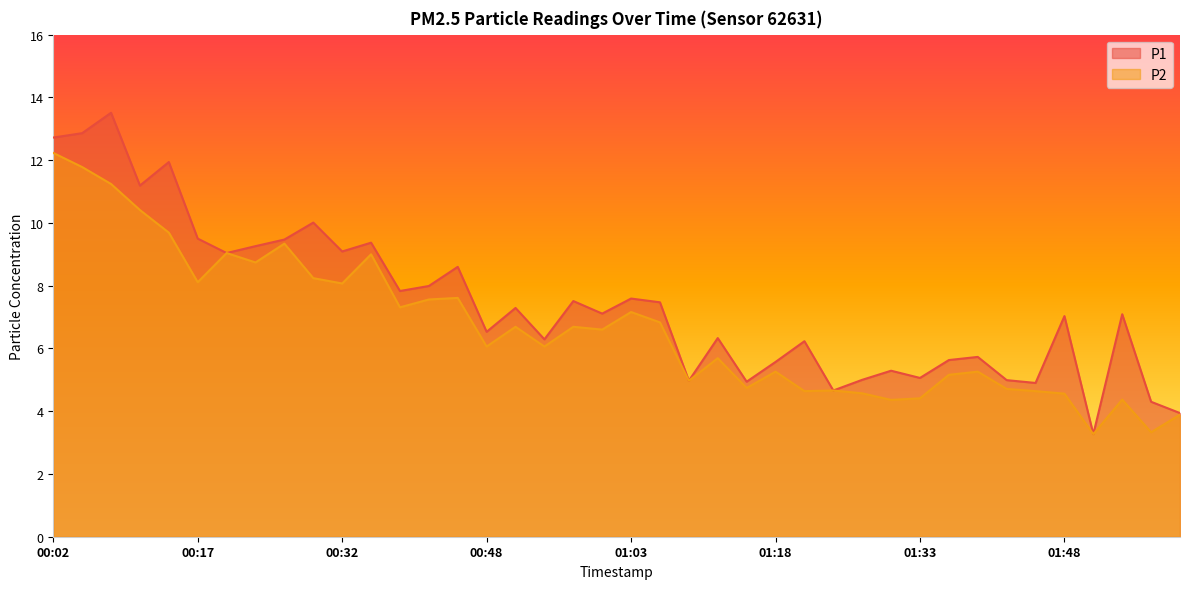

What is the label of the 5th point from the right?

01:48